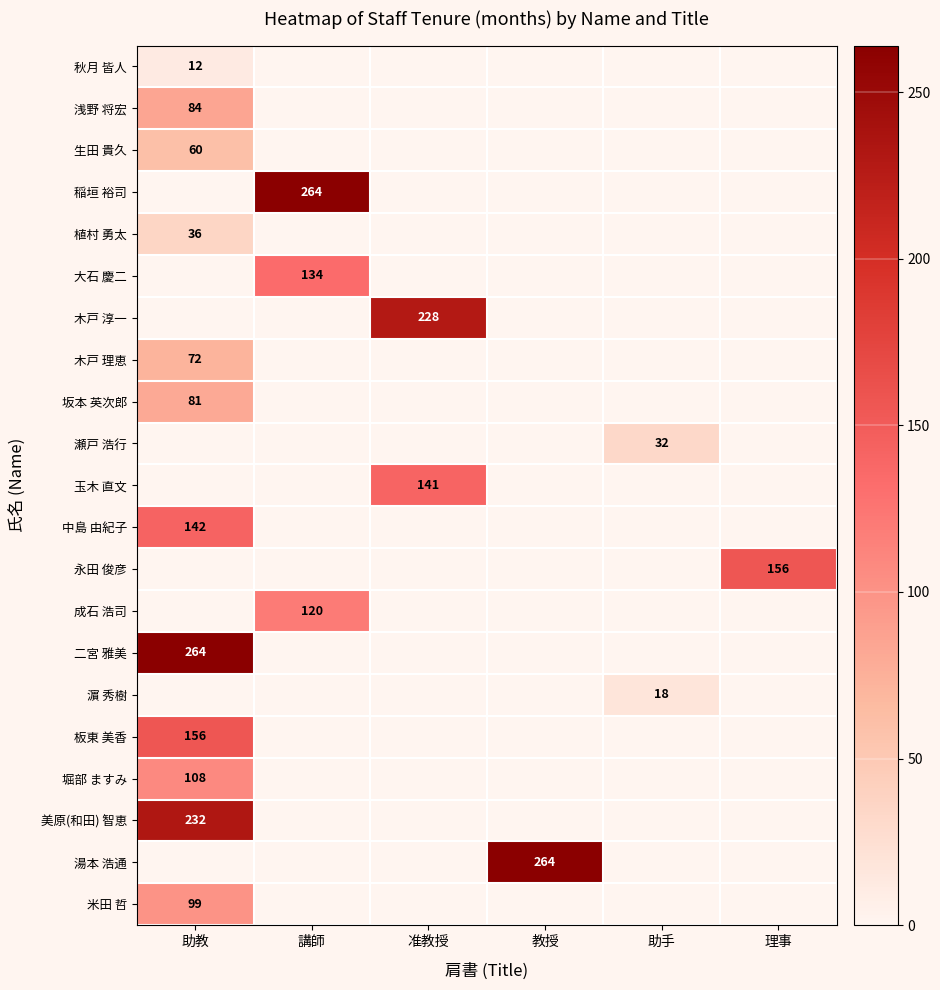

What is the maximum value shown in the chart?

264.0